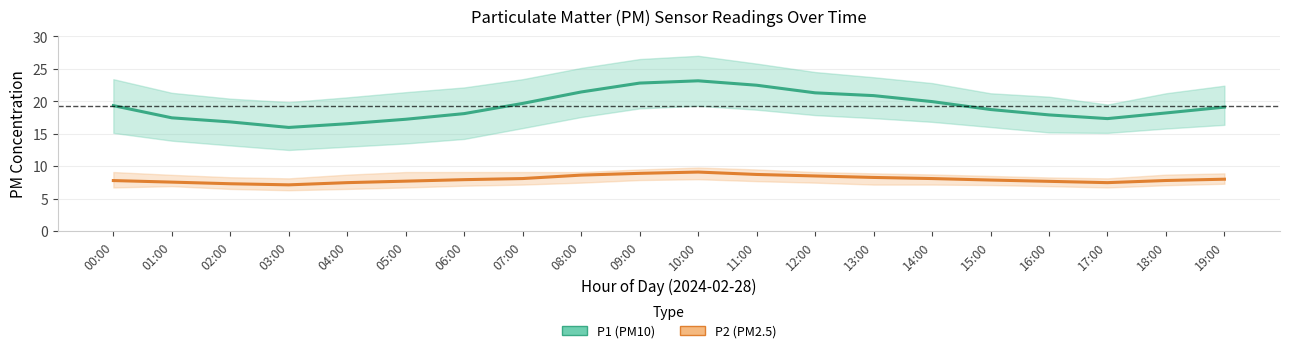

Is the value of P2 (PM2.5) at 02:00 greater than the value of P1 (PM10) at 02:00?

No